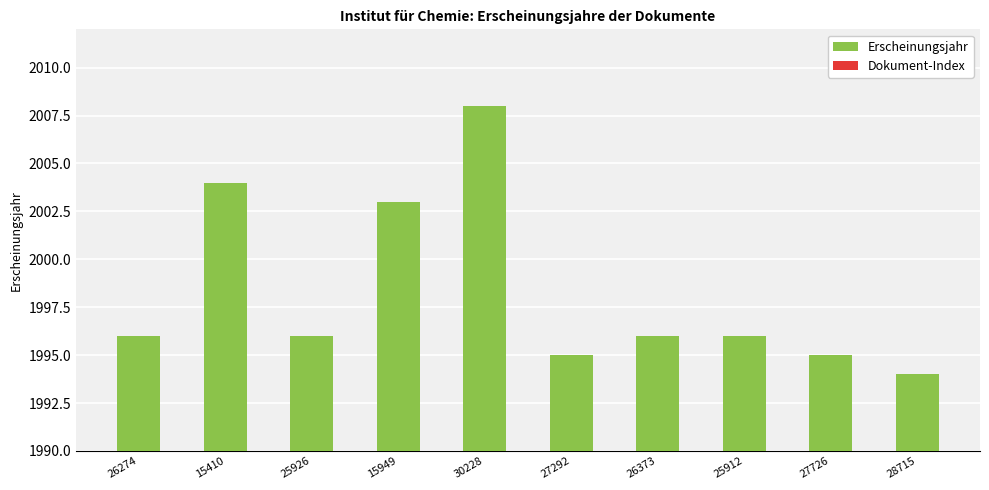

At which label does Erscheinungsjahr first exceed 1996?

15410